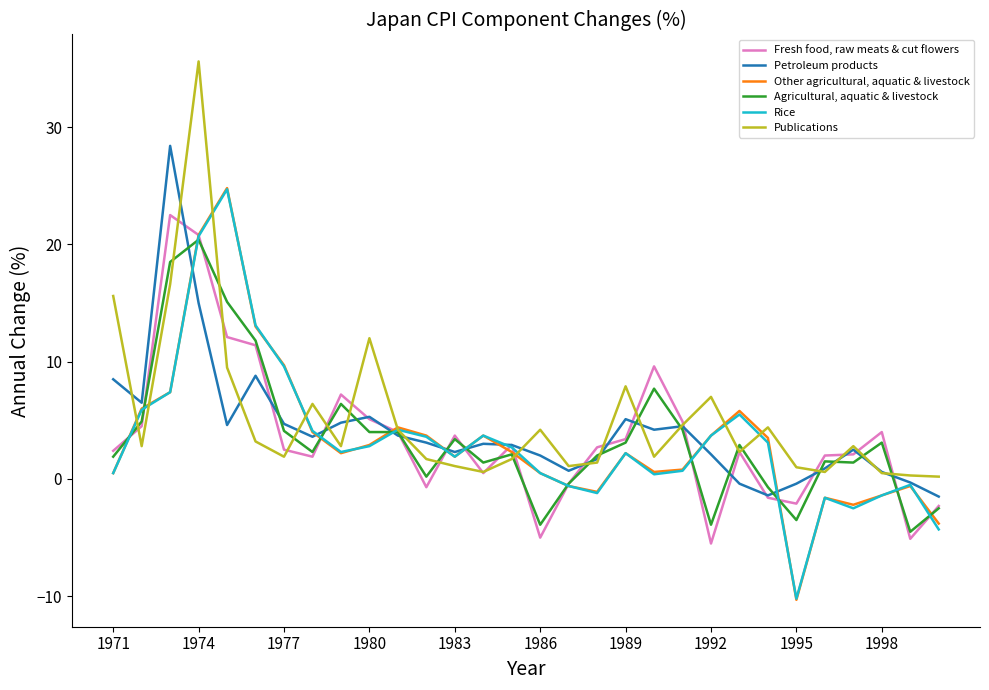

Rank the series by their maximum value, from lowest to highest.

Agricultural, aquatic & livestock, Fresh food, raw meats & cut flowers, Rice, Other agricultural, aquatic & livestock, Petroleum products, Publications